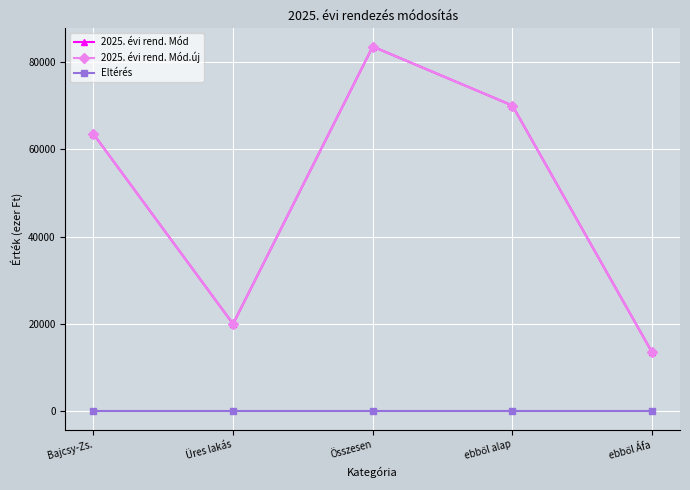

Which series has the widest spread of values?

2025. évi rend. Mód